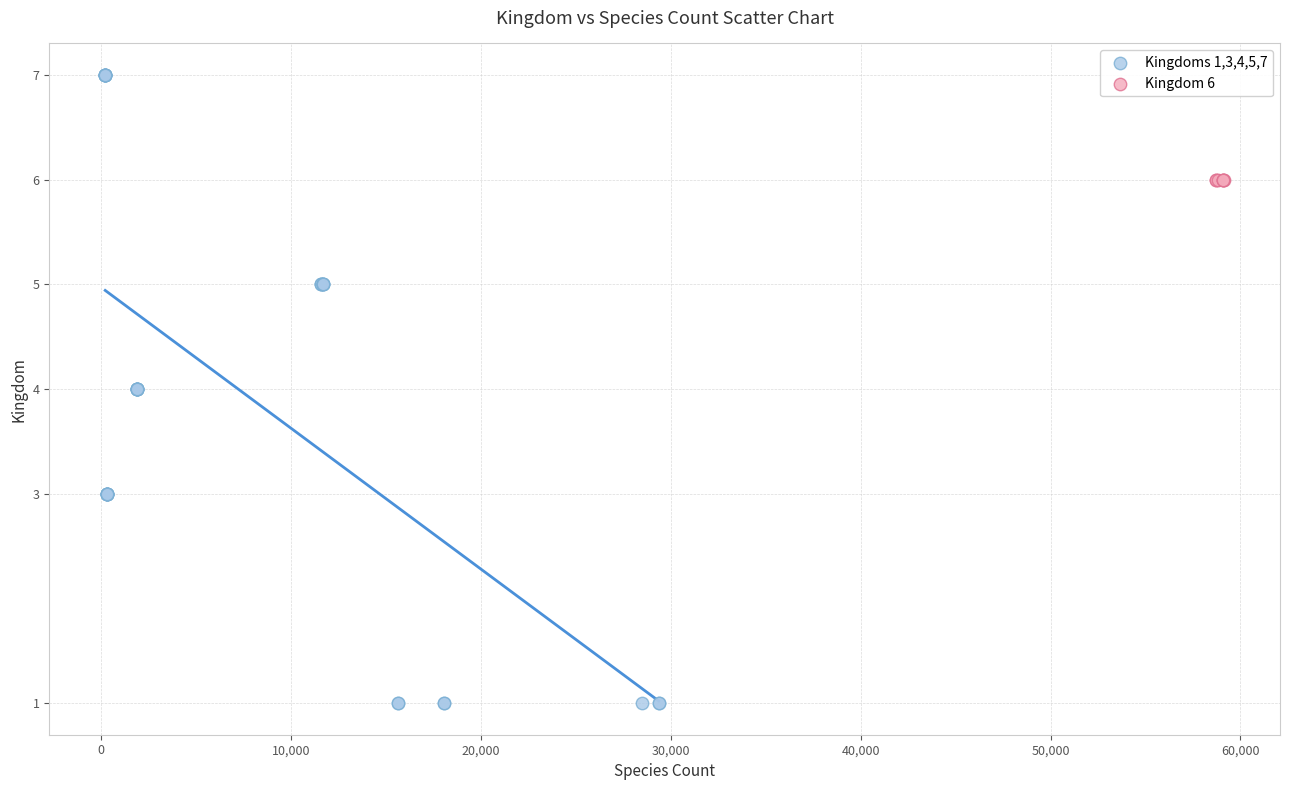

Which series reaches the minimum Y coordinate?

Kingdoms 1,3,4,5,7